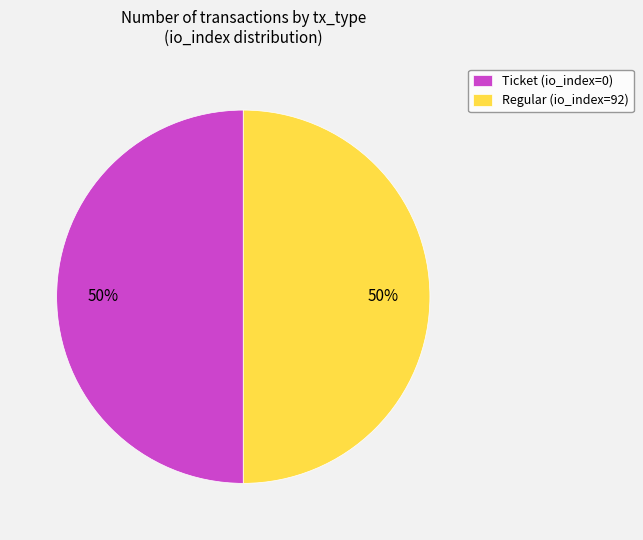

To the nearest percent, what is the average slice percentage?

50%